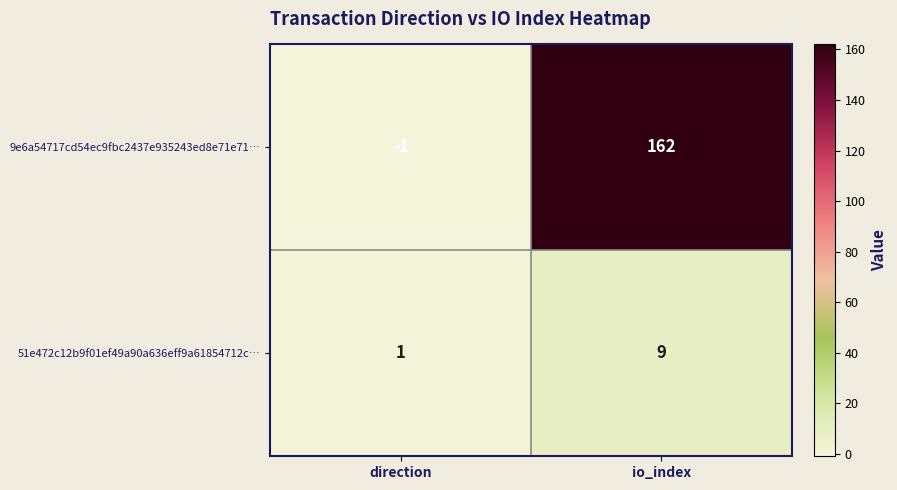

Reading right to left, extract all data points from this chart.

9e6a54717cd54ec9fbc2437e935243ed8e71e71…: io_index=162	direction=-1
51e472c12b9f01ef49a90a636eff9a61854712c…: io_index=9	direction=1